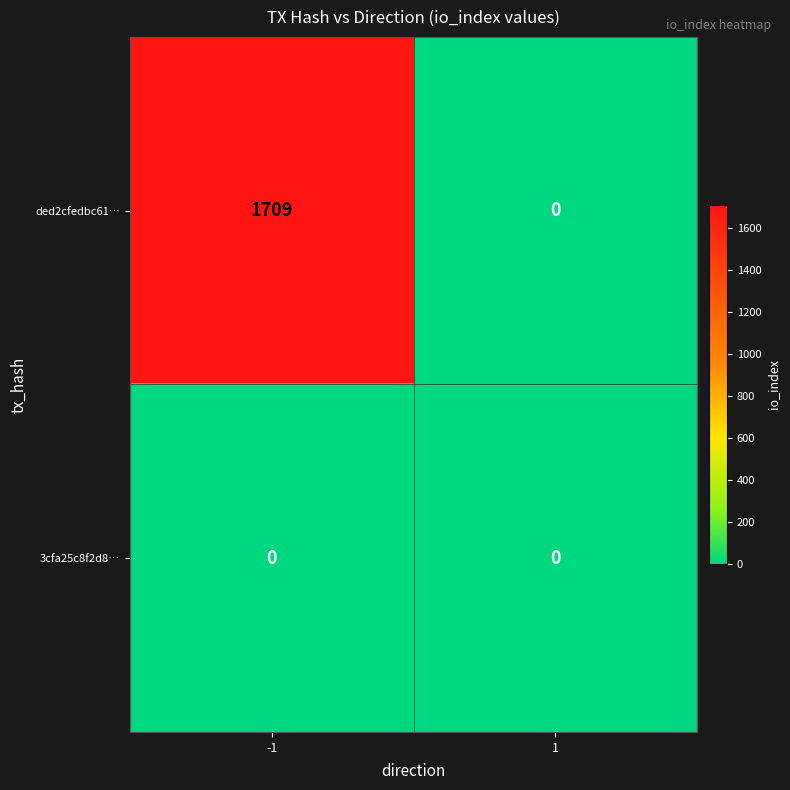

What is the total value across all series at -1?

1709